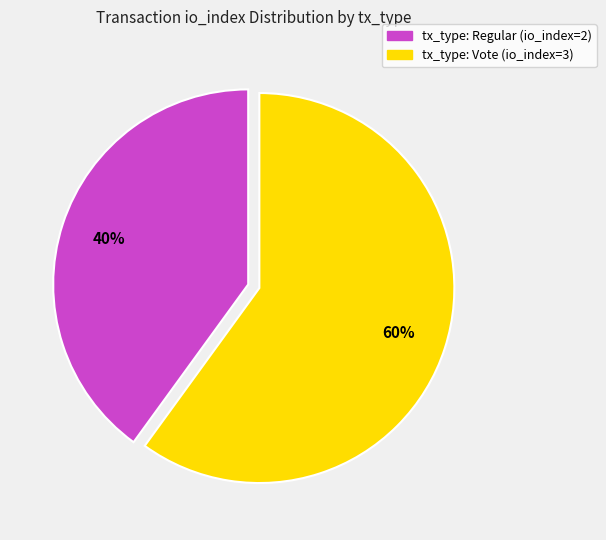

Does any single category account for the majority?

Yes